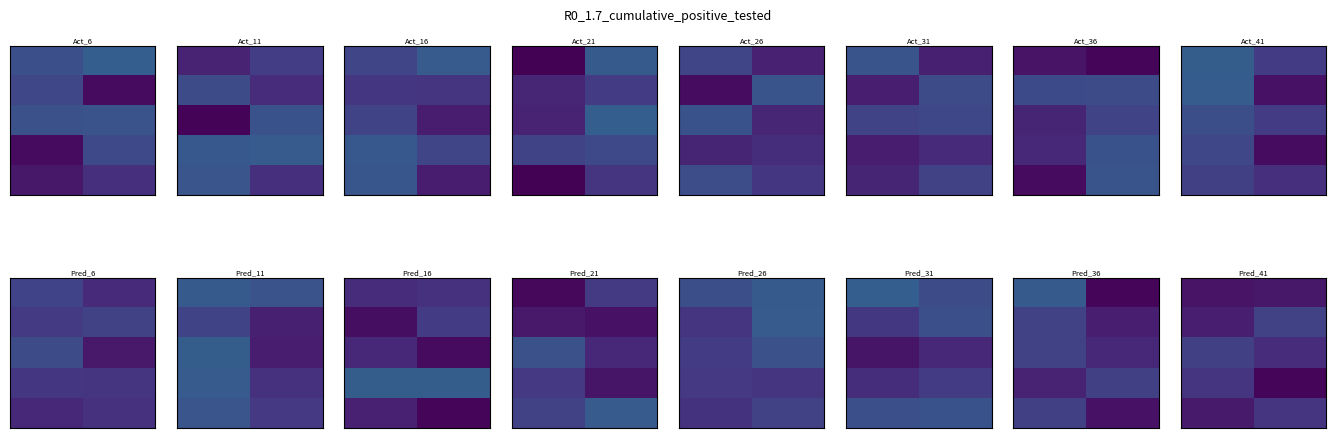

Between 1 and 0, which is larger?

1